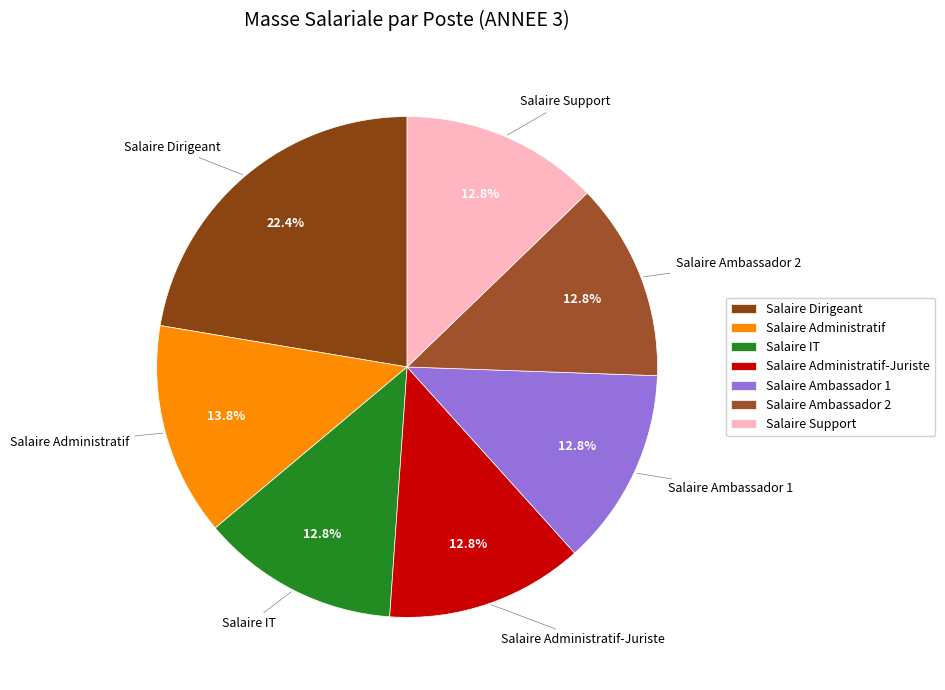

Combined, do Salaire Administratif-Juriste and Salaire Support account for over 50%?

No